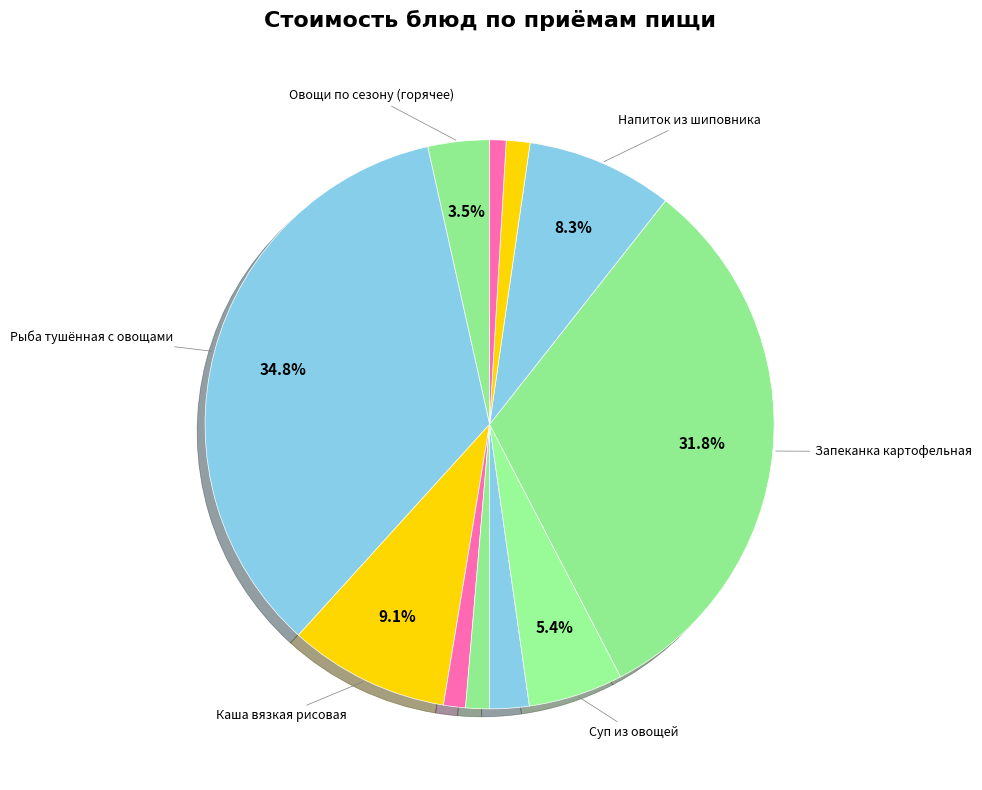

How many segments does this pie chart have?

11